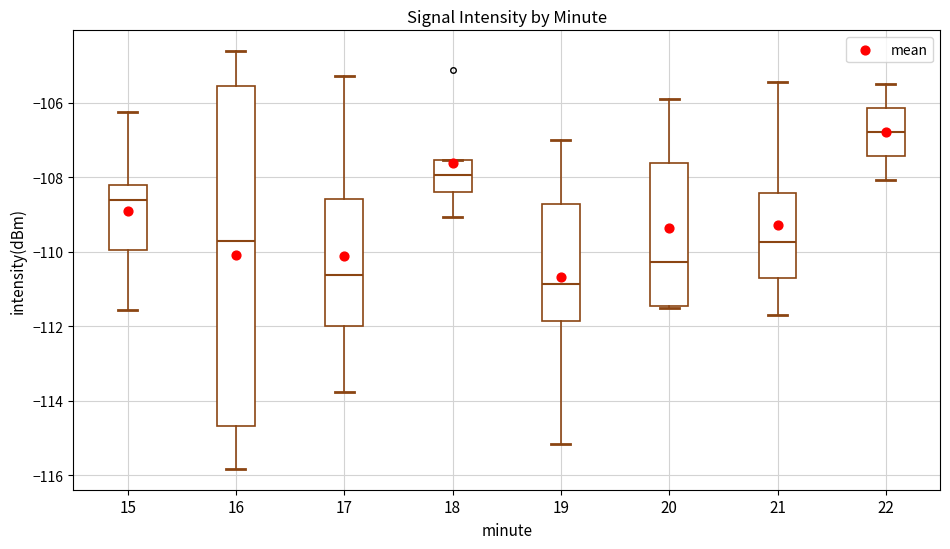

Reading left to right, read every box against the y-axis: the position of its median line, the range the box covers, and the ends of its whiskers. The values are not printed on the chart, so give them approximately, as read against the axis.

15: median -108.6, box -110.0 to -108.2, whiskers -111.6 to -106.2
16: median -109.8, box -114.6 to -105.6, whiskers -115.8 to -104.6
17: median -110.6, box -112.0 to -108.6, whiskers -113.8 to -105.2
18: median -108.0, box -108.4 to -107.6, whiskers -109.0 to -107.6
19: median -110.8, box -111.8 to -108.8, whiskers -115.2 to -107.0
20: median -110.2, box -111.4 to -107.6, whiskers -111.6 to -106.0
21: median -109.8, box -110.6 to -108.4, whiskers -111.6 to -105.4
22: median -106.8, box -107.4 to -106.2, whiskers -108.0 to -105.6